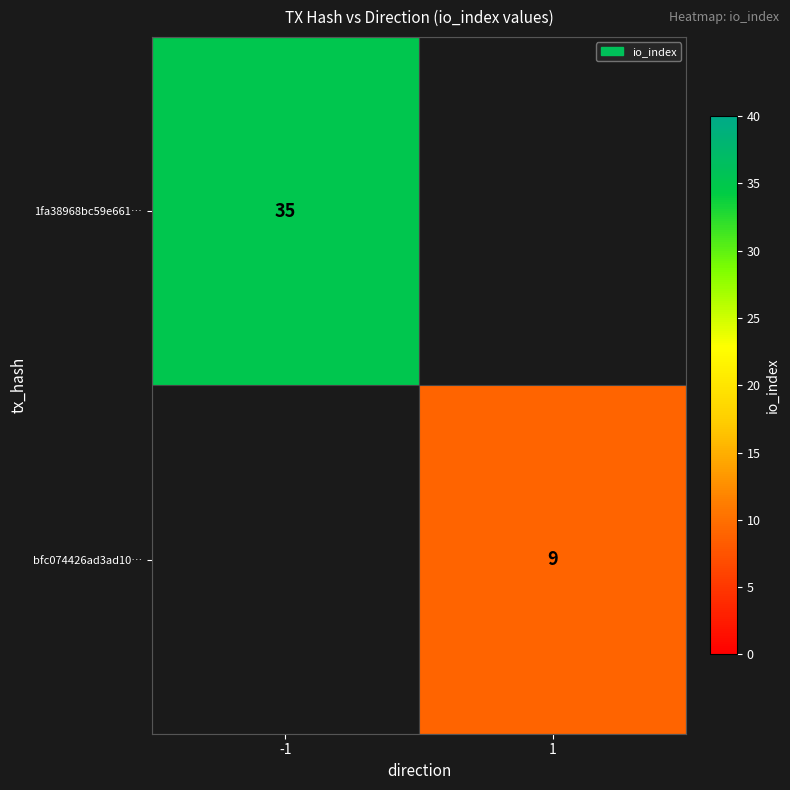

At how many categories does at least one series exceed 23?

1